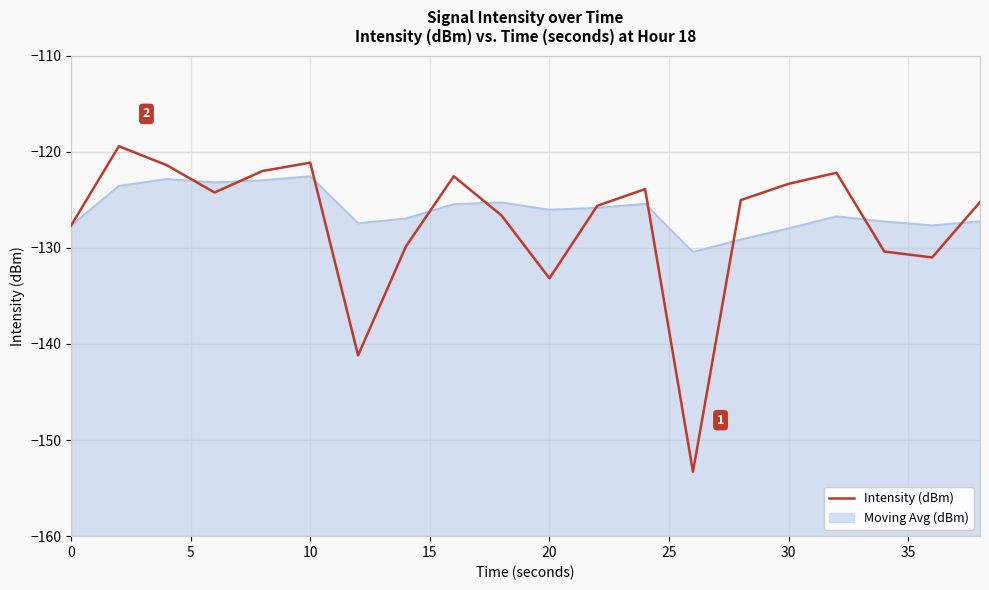

How many interior local peaks (higher than both neighbors) does the data have?

5